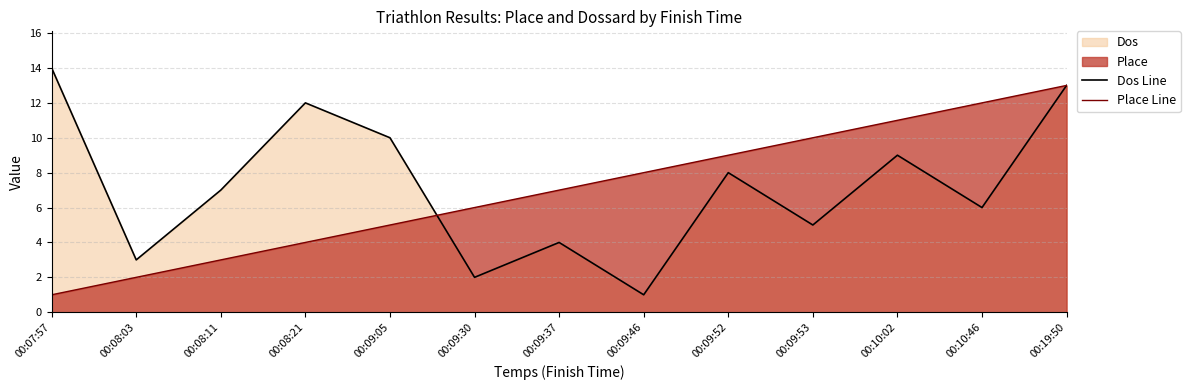

True or false: Dos Line has a value of 8 at 00:09:52.

True